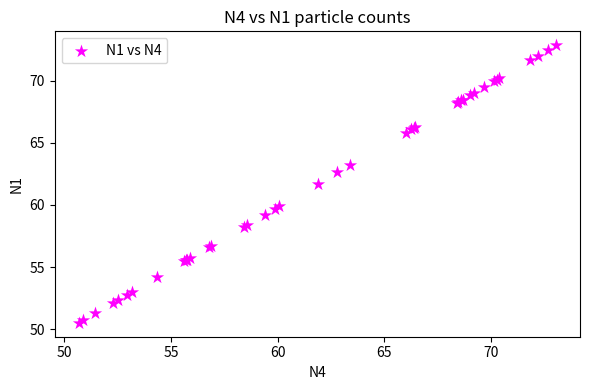

What Y value in the scatter plot is closest to 61?

61.7